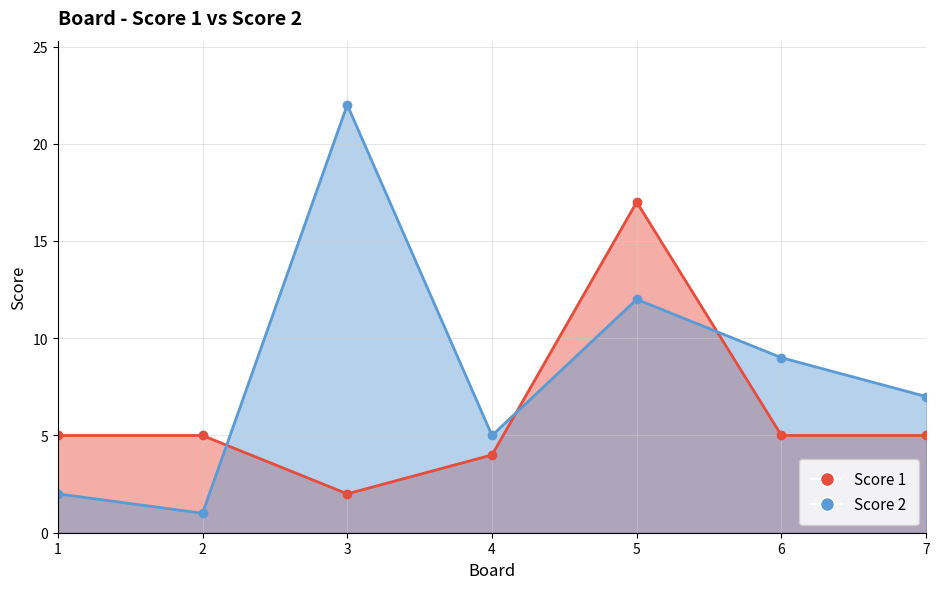

Which series contains the highest Y value?

Score 2